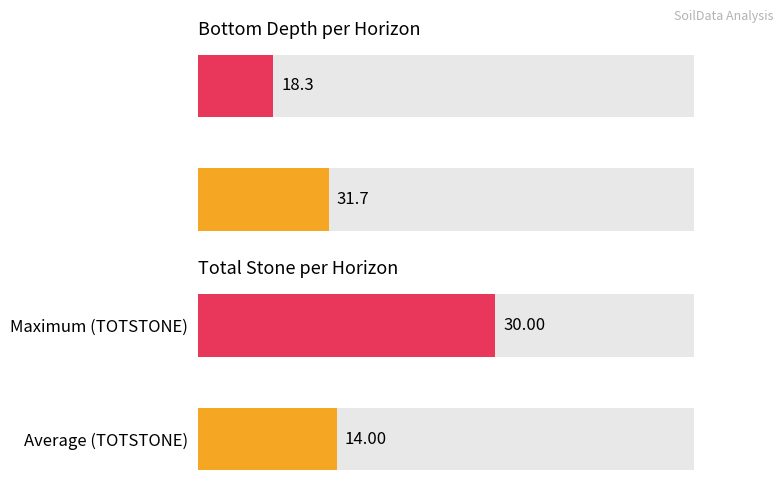

True or false: the data shows 42.0 at Average (BTMDEPTH).

False